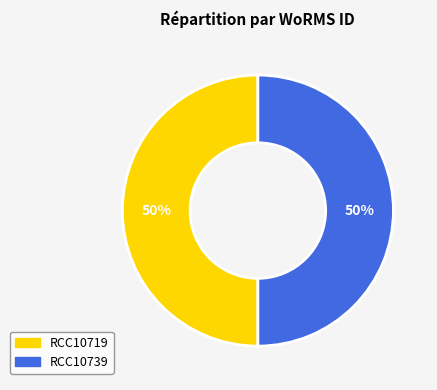

Approximately how many times larger is the value at RCC10739 compared to RCC10719?

1.0